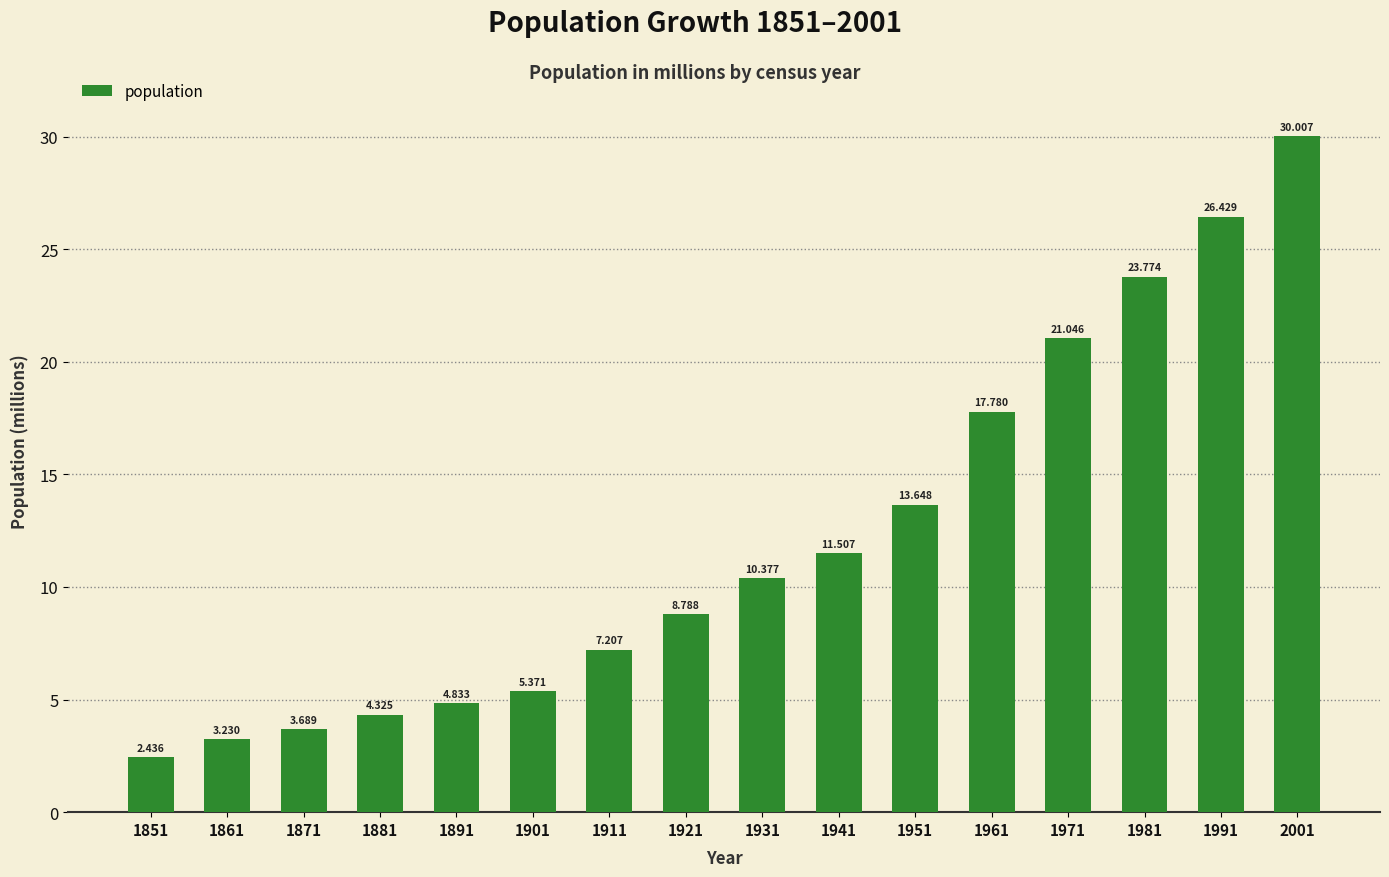

How many distinct data groups are displayed?

1